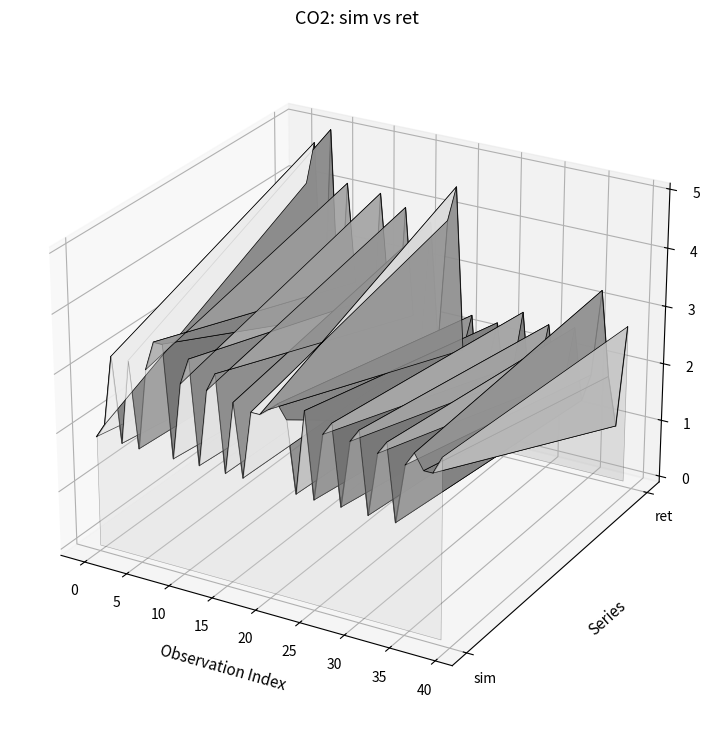

Which series has the largest total across all categories?

ret